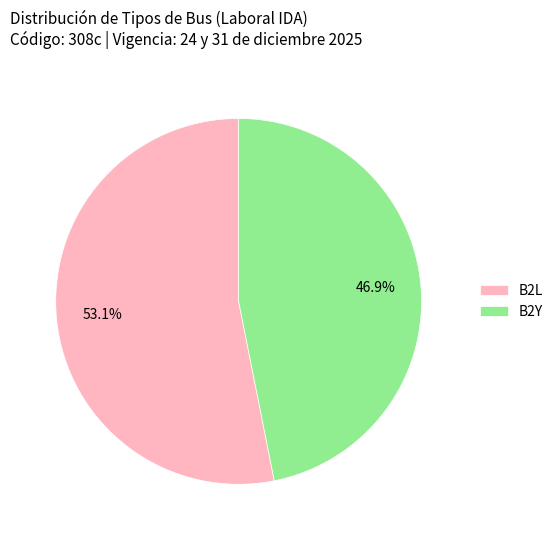

To the nearest percent, what is the average slice percentage?

50%